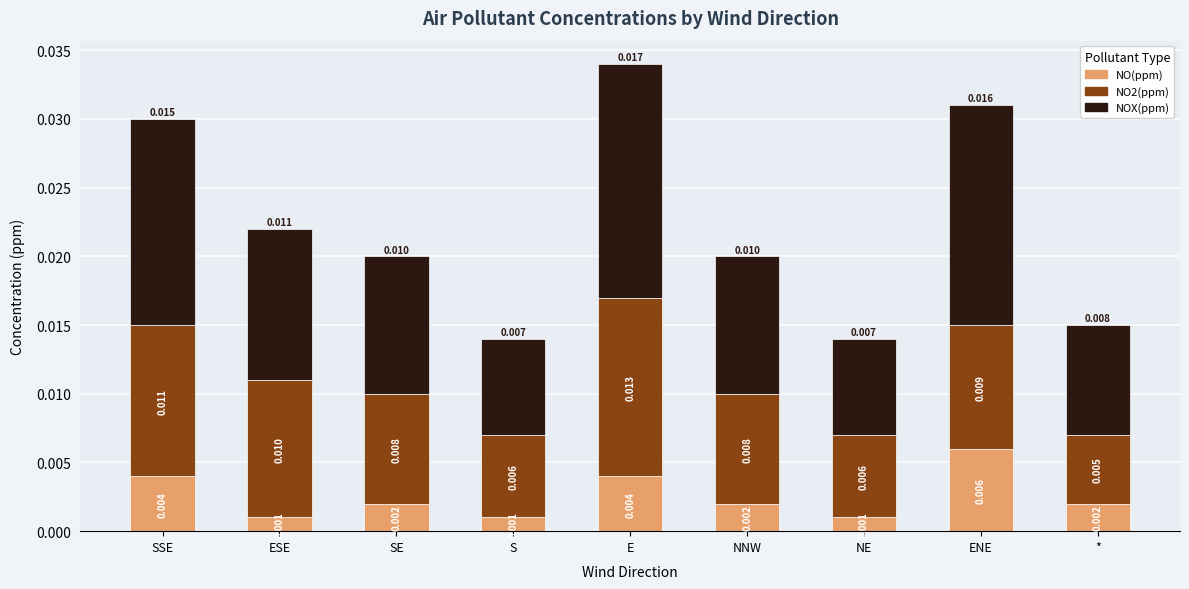

What is the label of the 6th bar from the right?

S